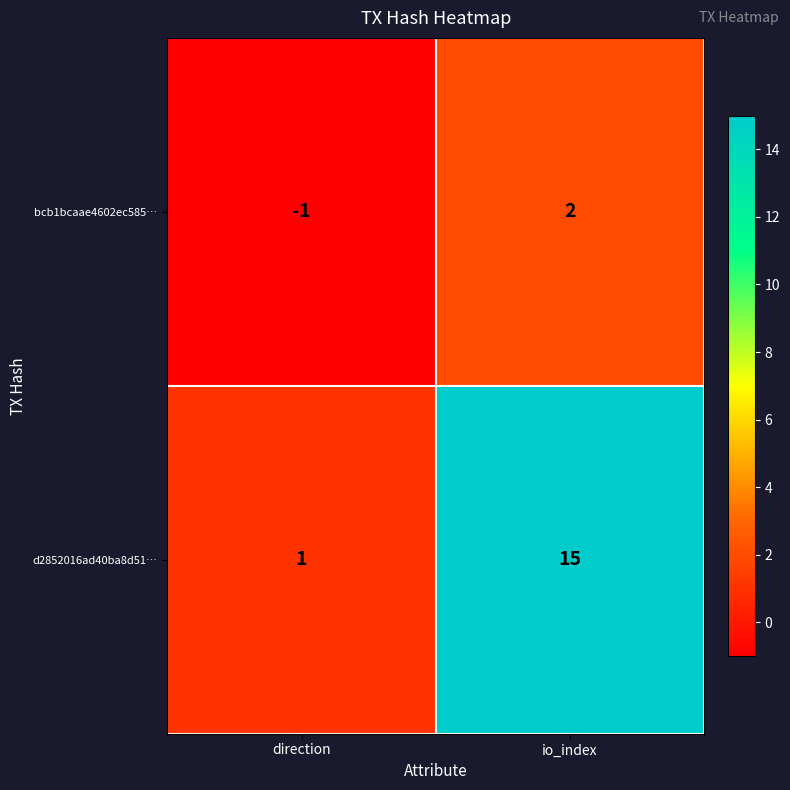

The value of bcb1bcaae4602ec585… at direction is -1. True or false?

True